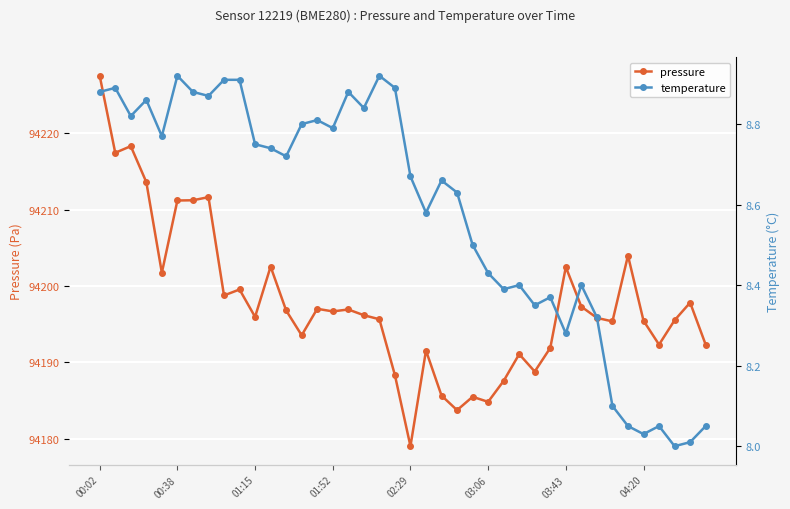

Which label corresponds to the largest value in the chart?

00:02